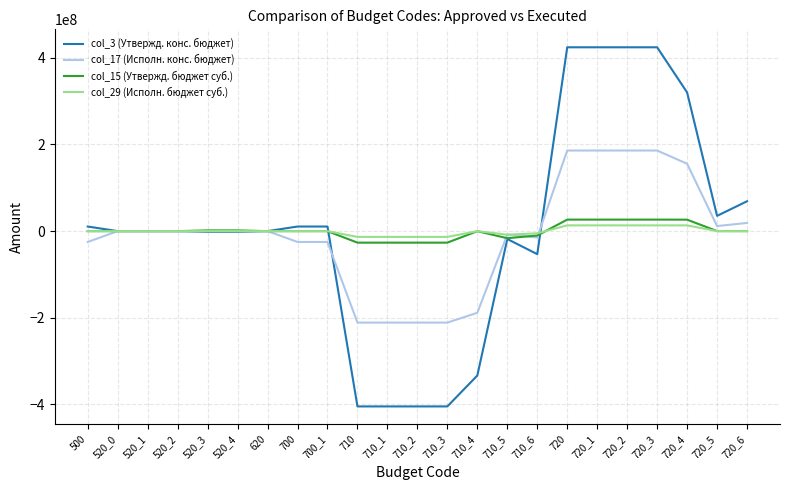

What is the highest value of the col_15 (Утвержд. бюджет суб.) series?

26583500.0